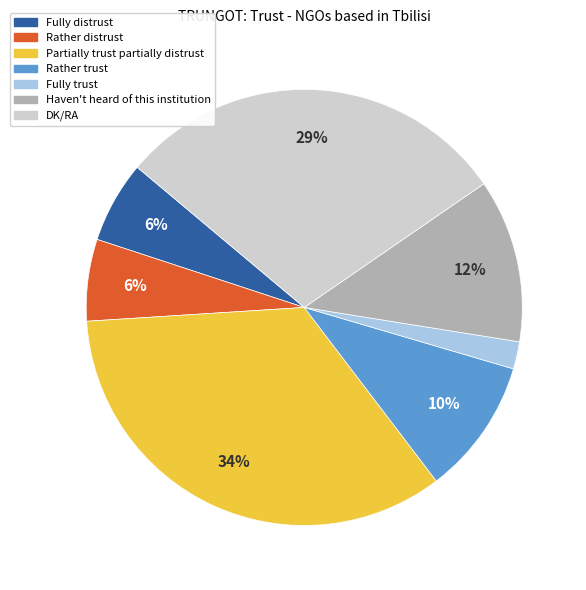

Count the number of slices in the pie.

7